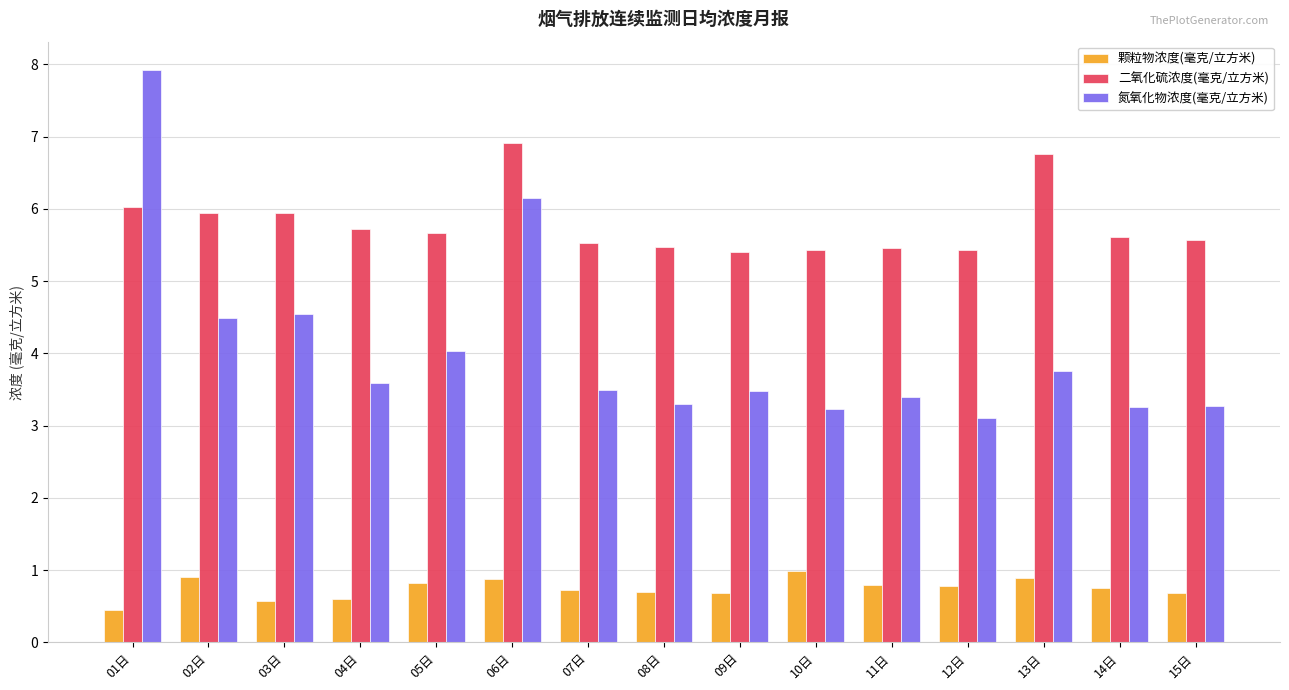

Which series changed the most between 02日 and 15日?

氮氧化物浓度(毫克/立方米)